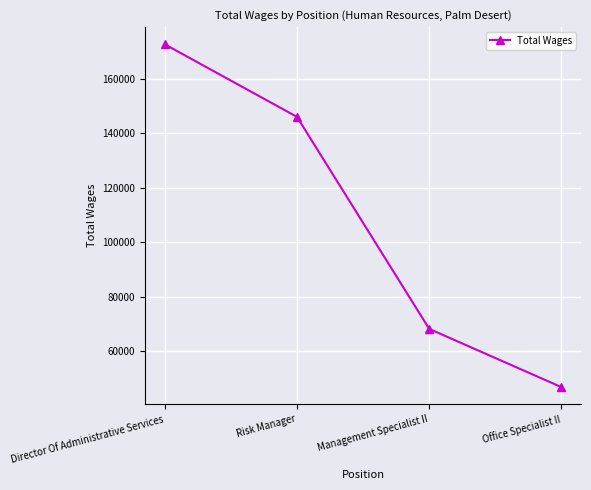

How many data points does each series have?

4